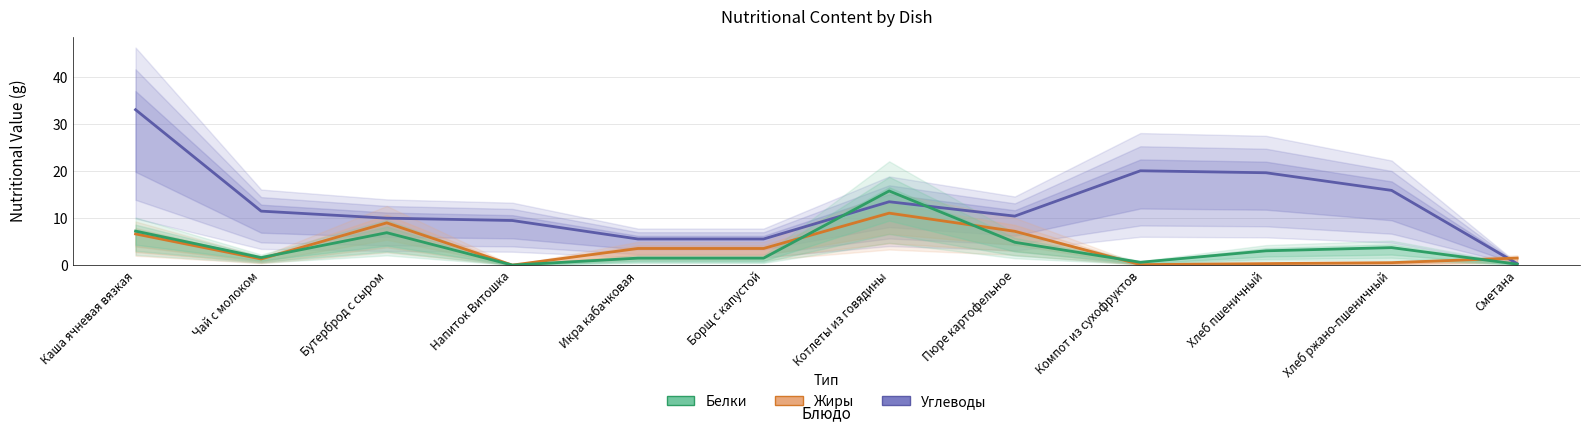

What are all the series names shown in the legend?

Углеводы, Жиры, Белки